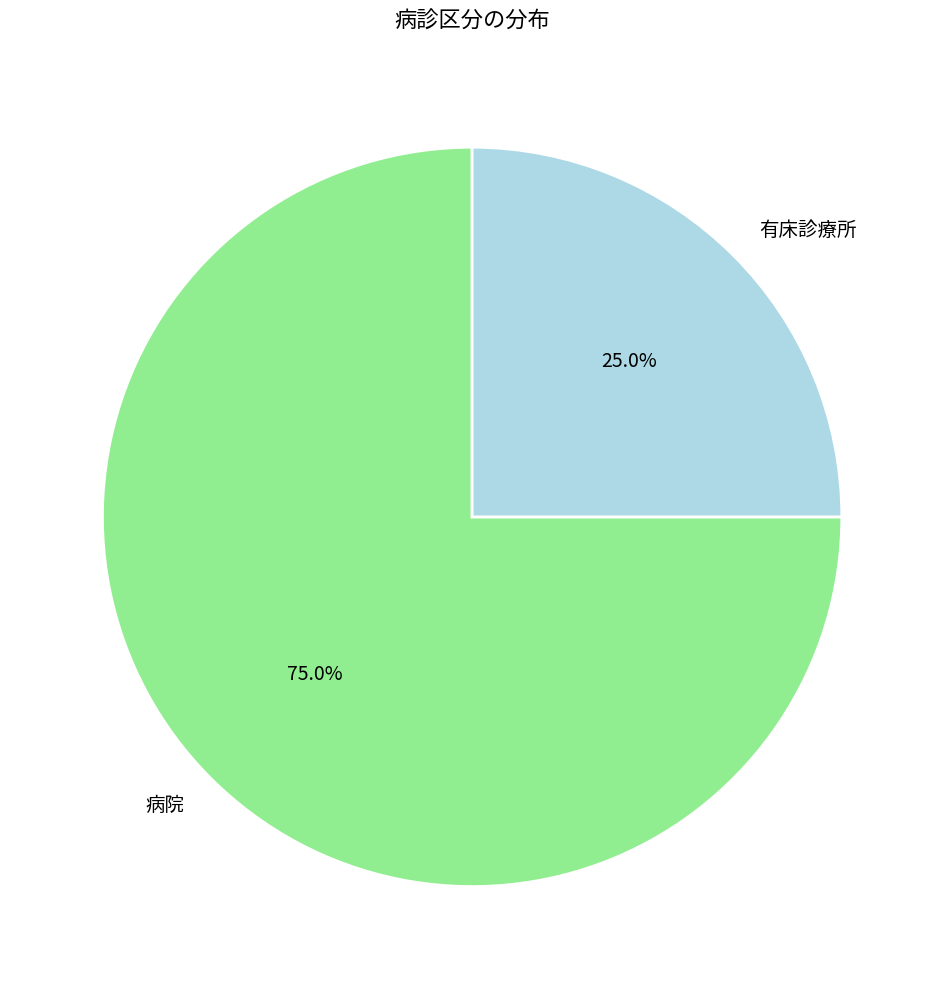

To the nearest percent, what portion does 有床診療所 represent?

25%